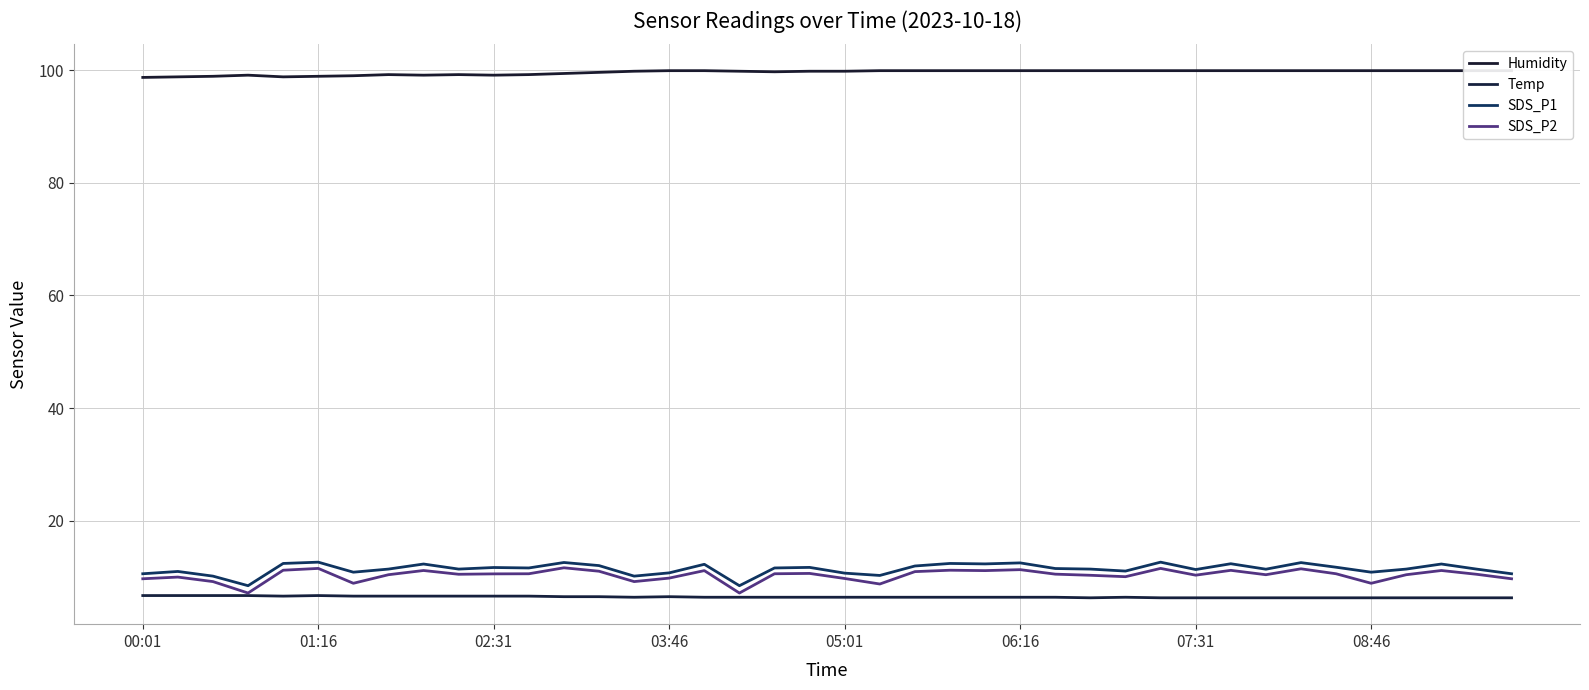

True or false: SDS_P1 and Temp cross at least once.

False